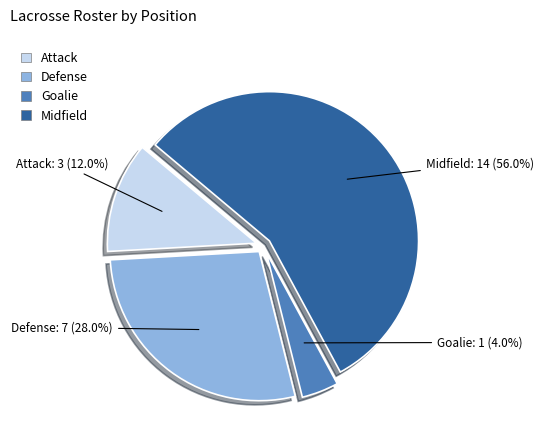

Does Midfield account for over 50% of the chart?

Yes